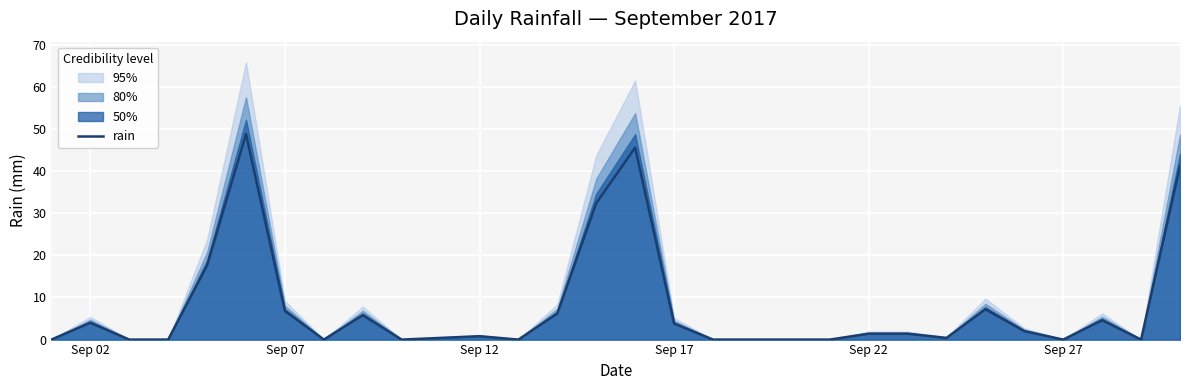

The value of rain at Sep 07 is 2.1. True or false?

False